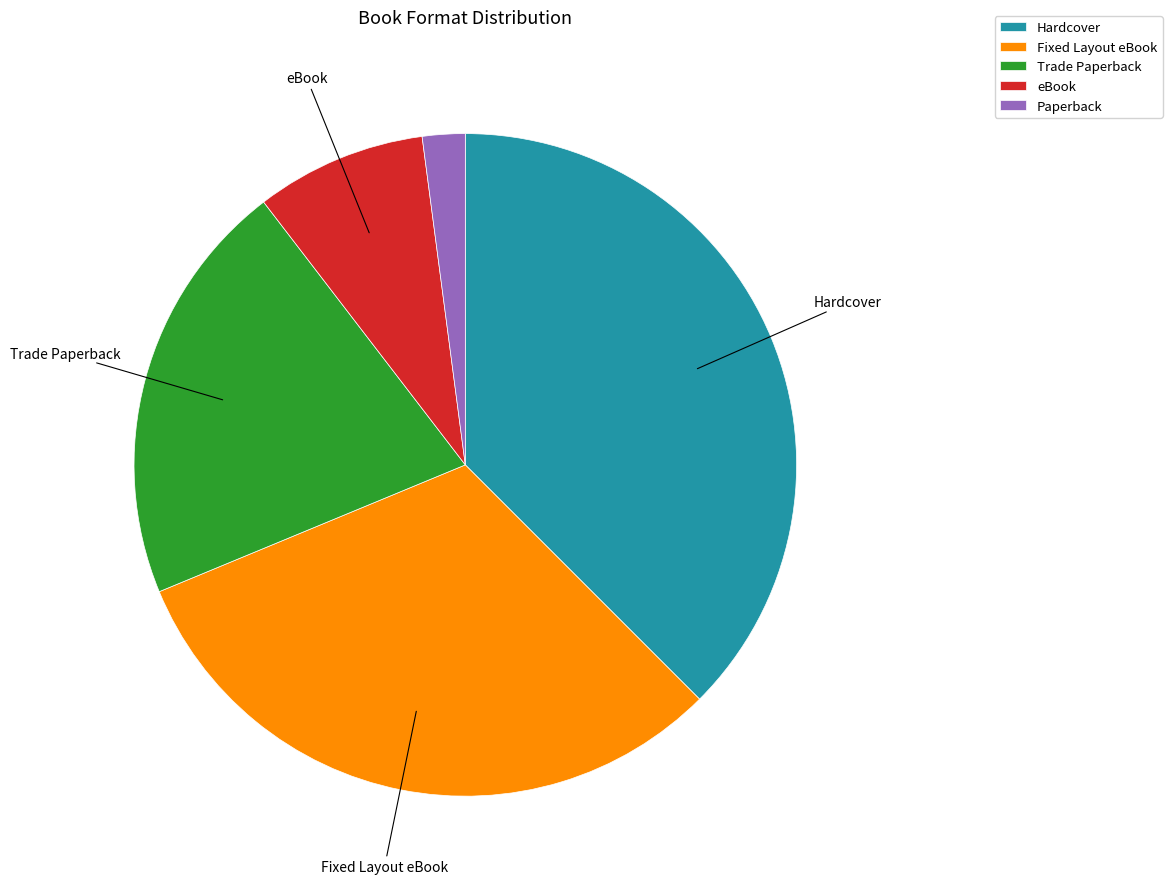

What is the ratio of the value at Paperback to the value at Trade Paperback?

0.1